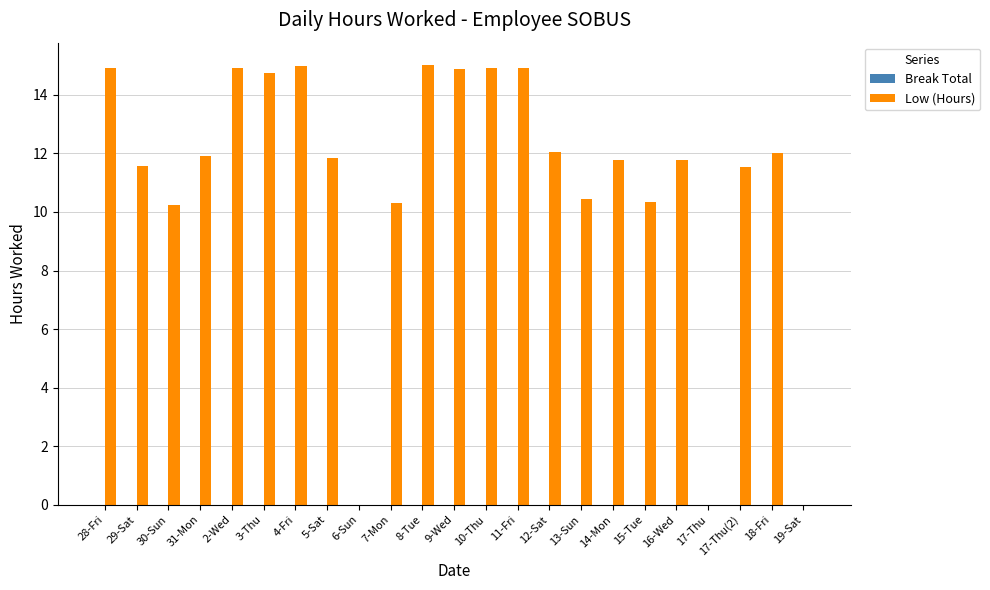

What is the change in value from 5-Sat to 9-Wed?

+3.0